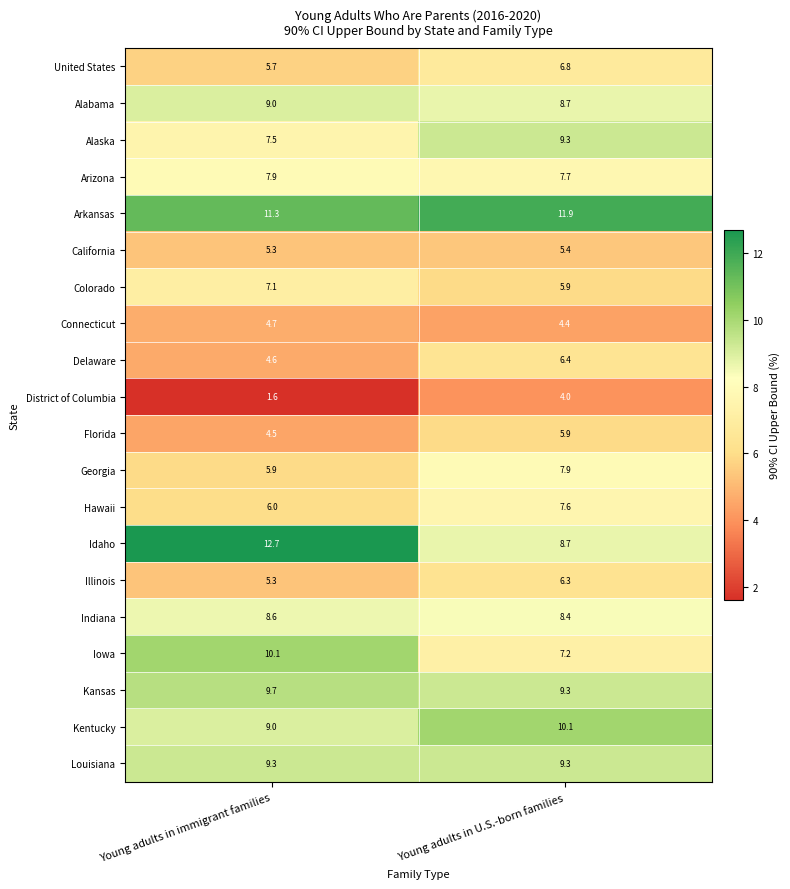

Read the Connecticut value at Young adults in U.S.-born families.

4.4